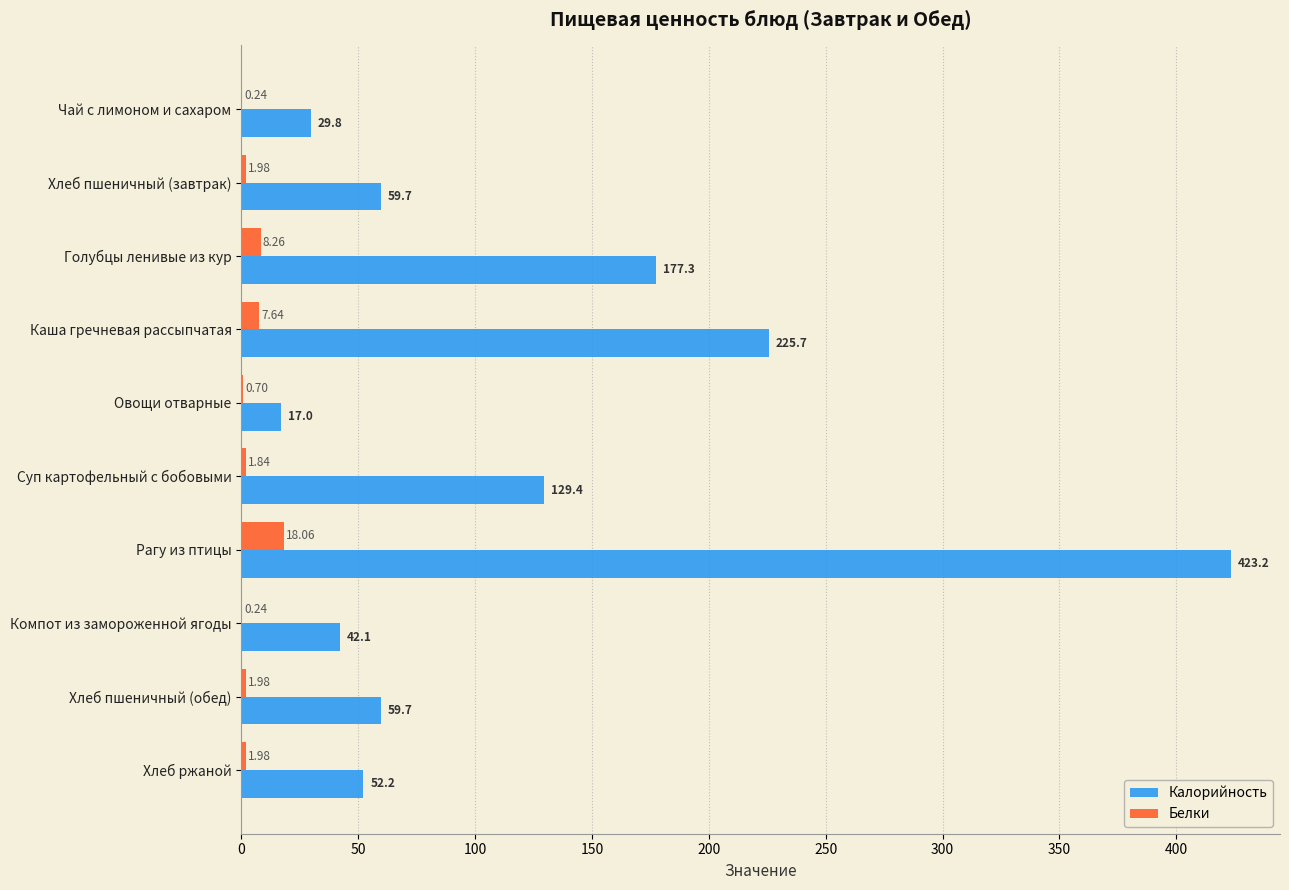

What is the sum of the Калорийность values at Хлеб пшеничный (обед) and Рагу из птицы?

482.9